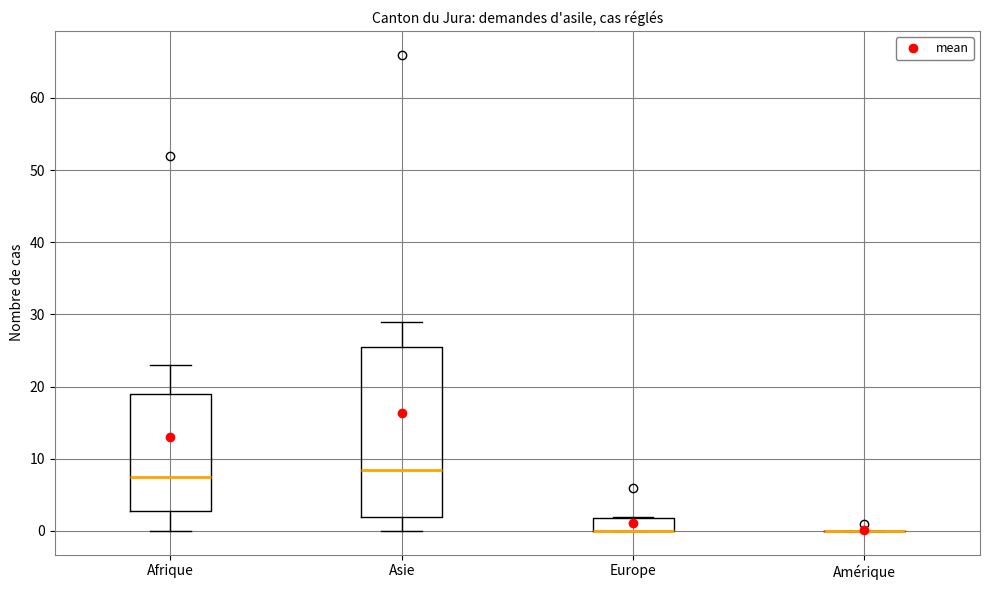

Where is the upper edge of the box for Asie on the y-axis? The values are not printed on the chart, so give them approximately, as read against the axis.

26